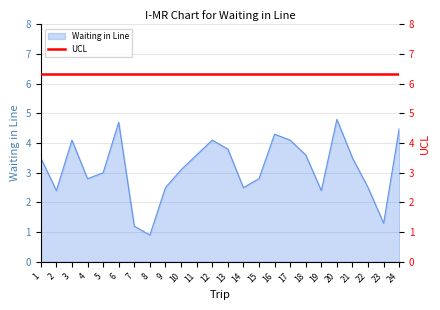

Reading left to right, transcribe all the data shown in this chart.

1=3.5	2=2.4	3=4.1	4=2.8	5=3.0	6=4.7	7=1.2	8=0.9	9=2.5	10=3.1	11=3.6	12=4.1	13=3.8	14=2.5	15=2.8	16=4.3	17=4.1	18=3.6	19=2.4	20=4.8	21=3.5	22=2.5	23=1.3	24=4.5